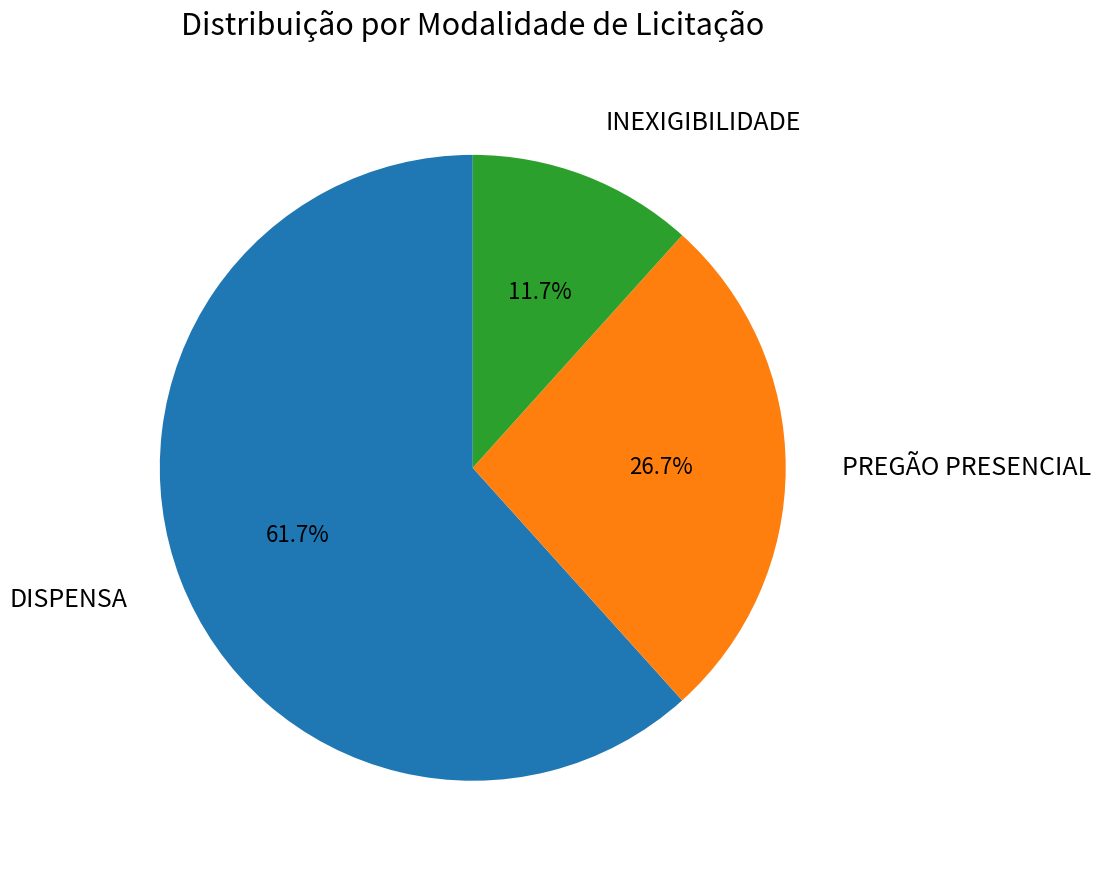

Is there any slice that represents more than half of the pie?

Yes